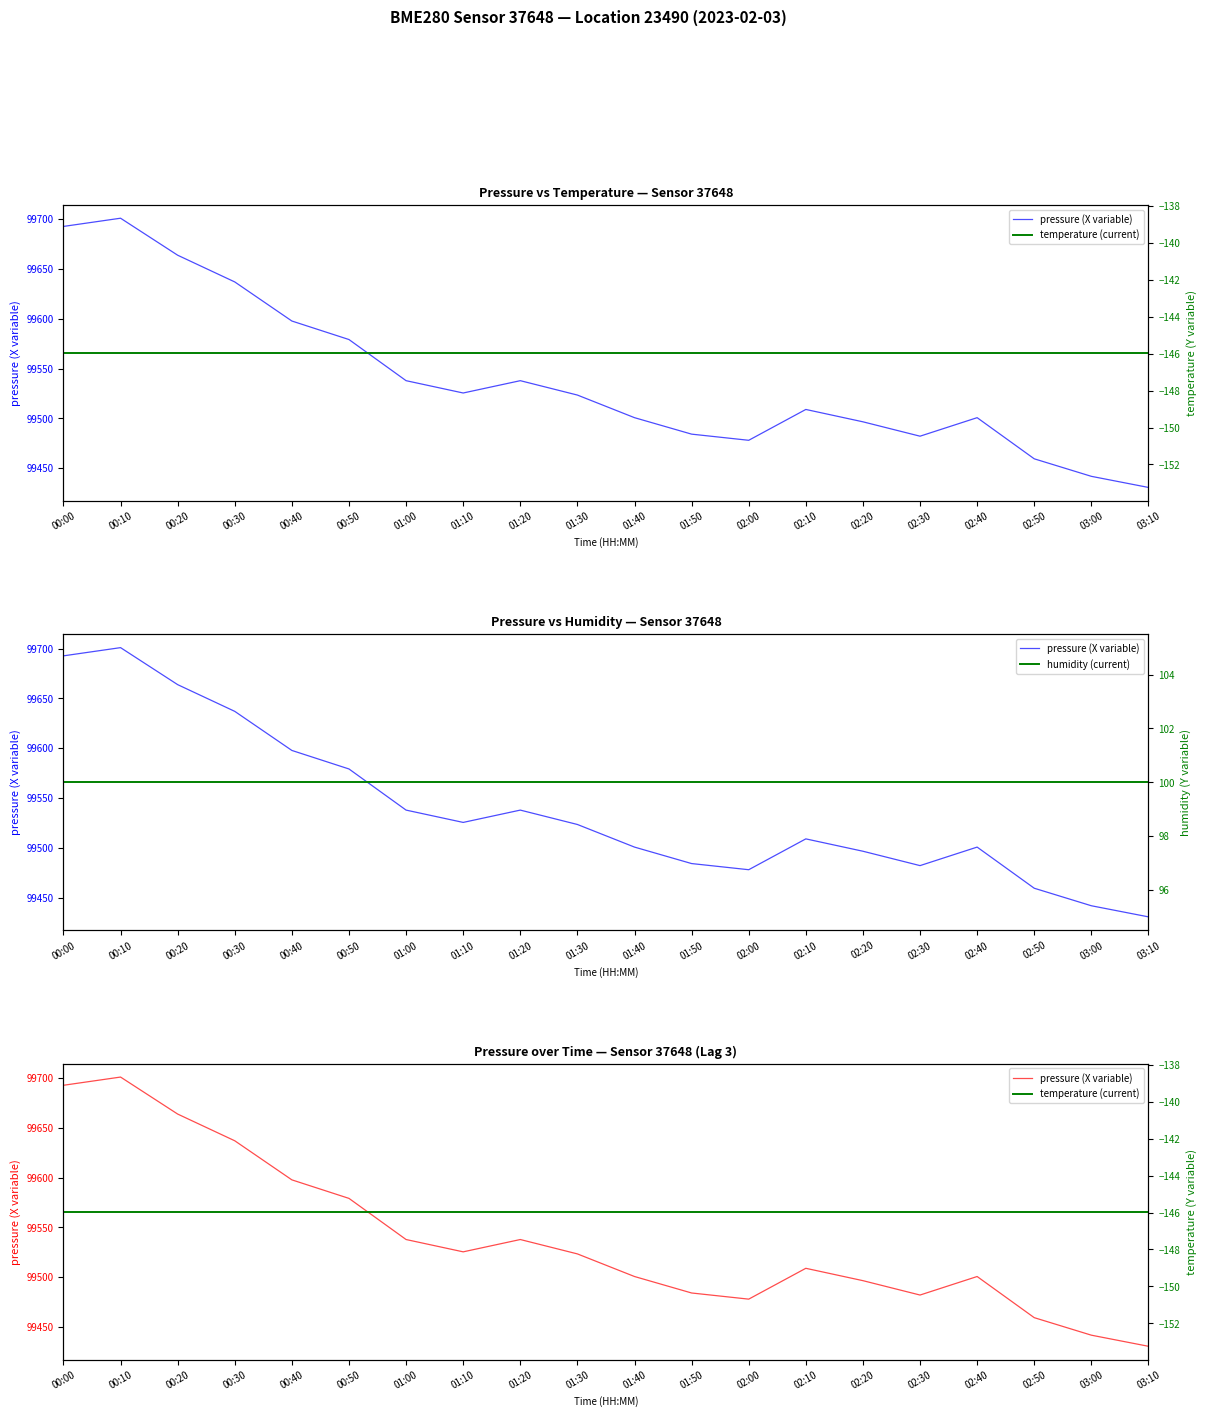

What is the value of the pressure (X variable) point at the 18th from the left?

99459.3